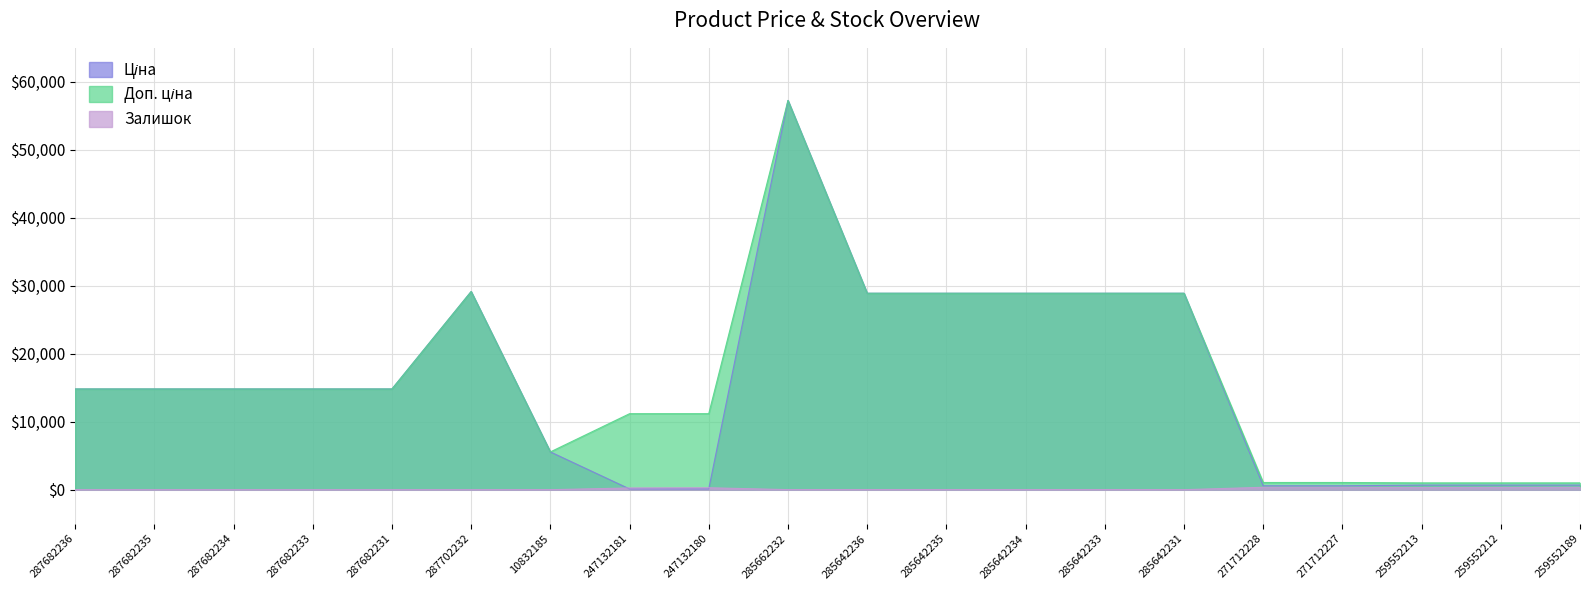

The Залишок series shows 164.2 at 287682233. True or false?

False